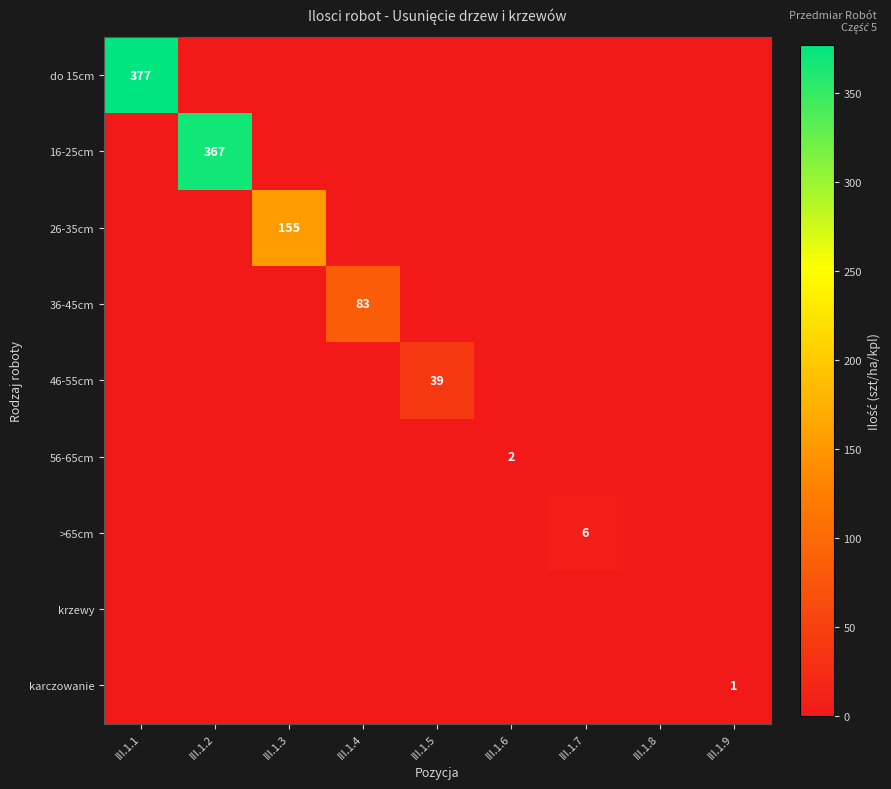

Which series changed the most between III.1.5 and III.1.9?

46-55cm